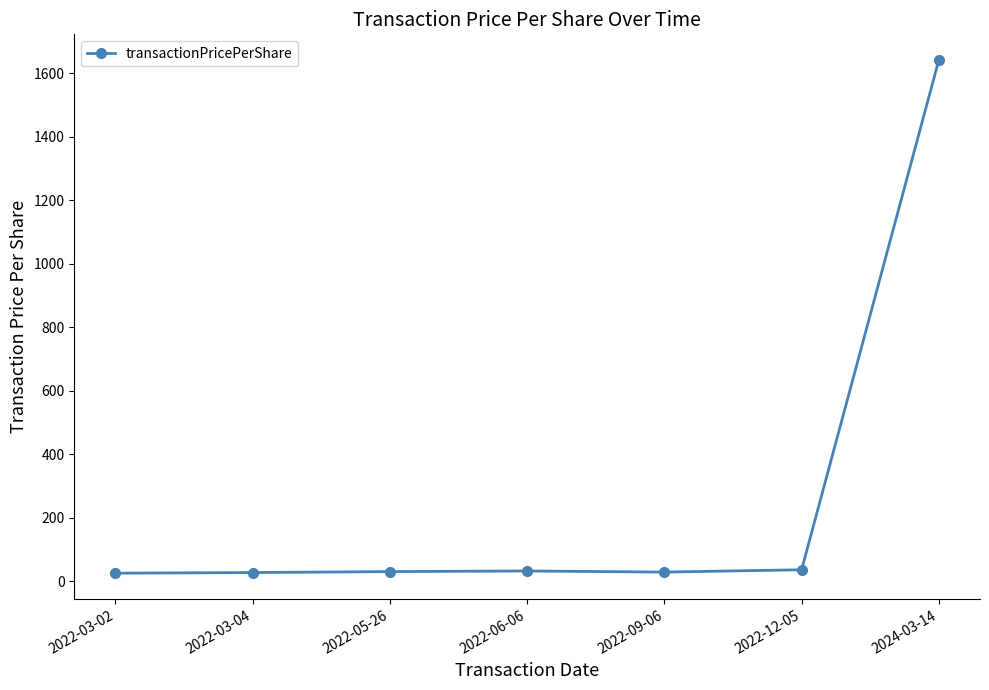

What is the maximum value shown in the chart?

1641.2